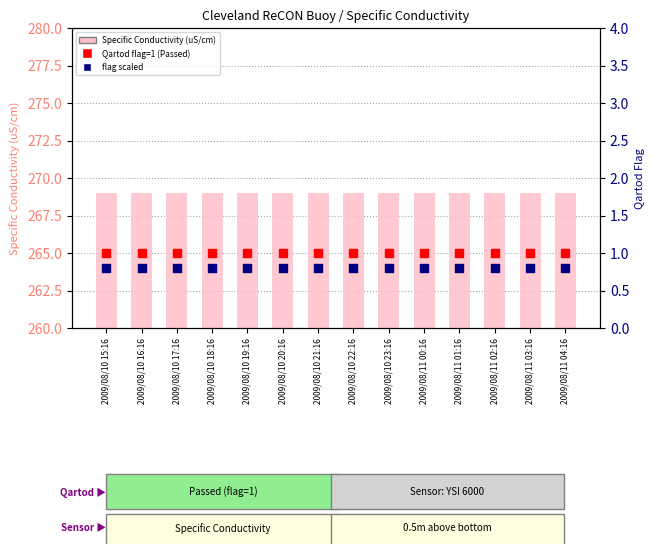

Which series reaches the maximum Y coordinate?

Specific Conductivity (uS/cm)